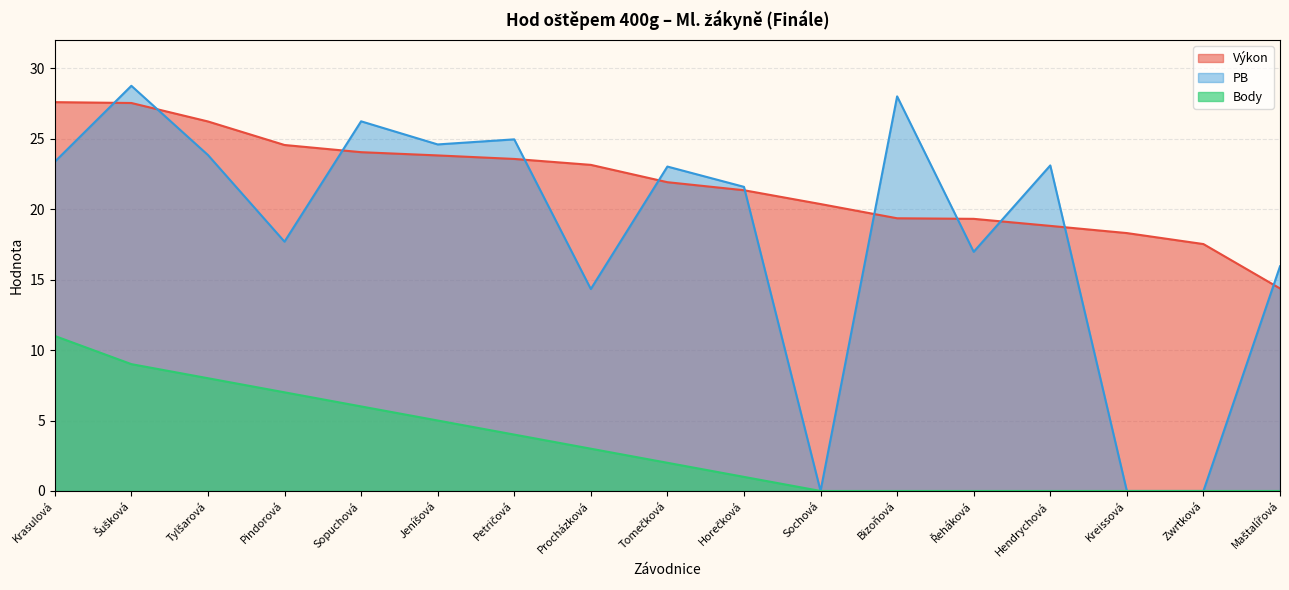

What is the approximate value of Body at Procházková?

3.0